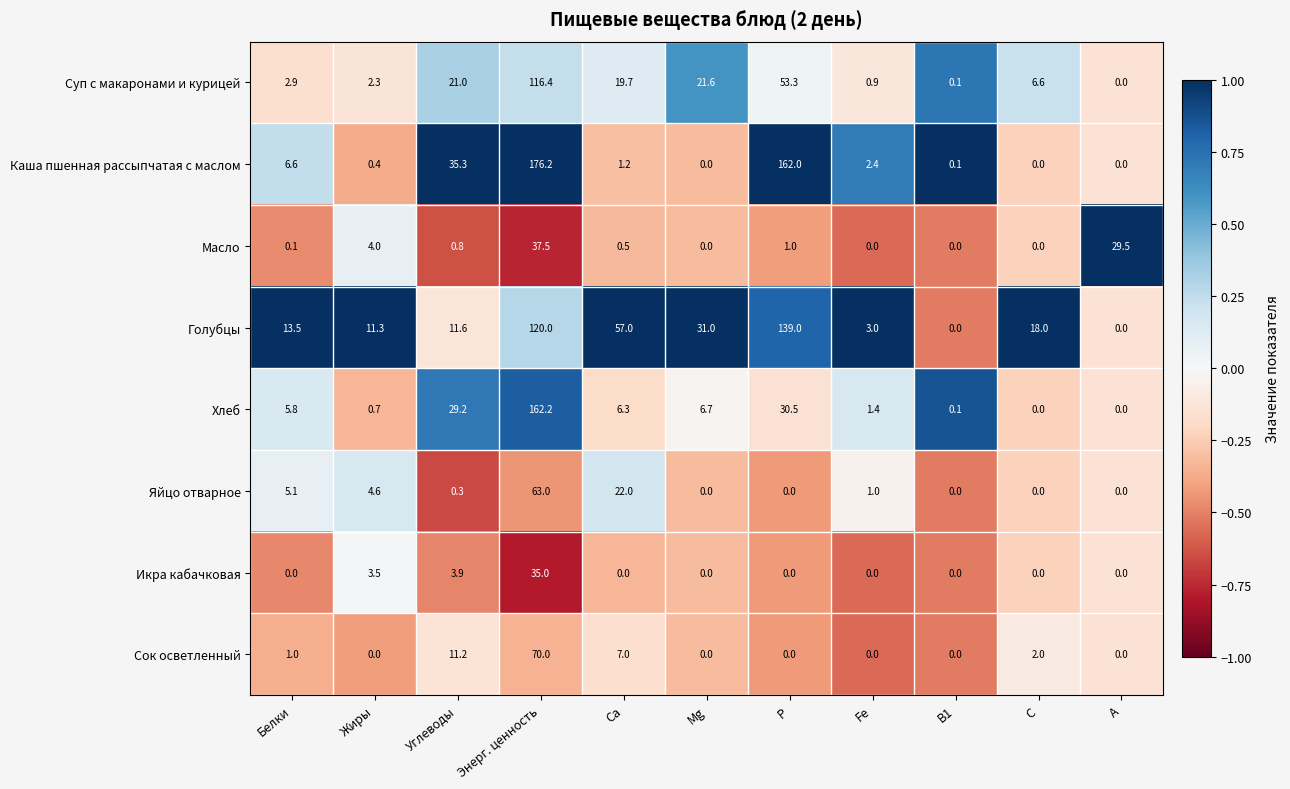

Rank the series by their maximum value, from lowest to highest.

Икра кабачковая, Масло, Яйцо отварное, Сок осветленный, Суп с макаронами и курицей, Голубцы, Хлеб, Каша пшенная рассыпчатая с маслом